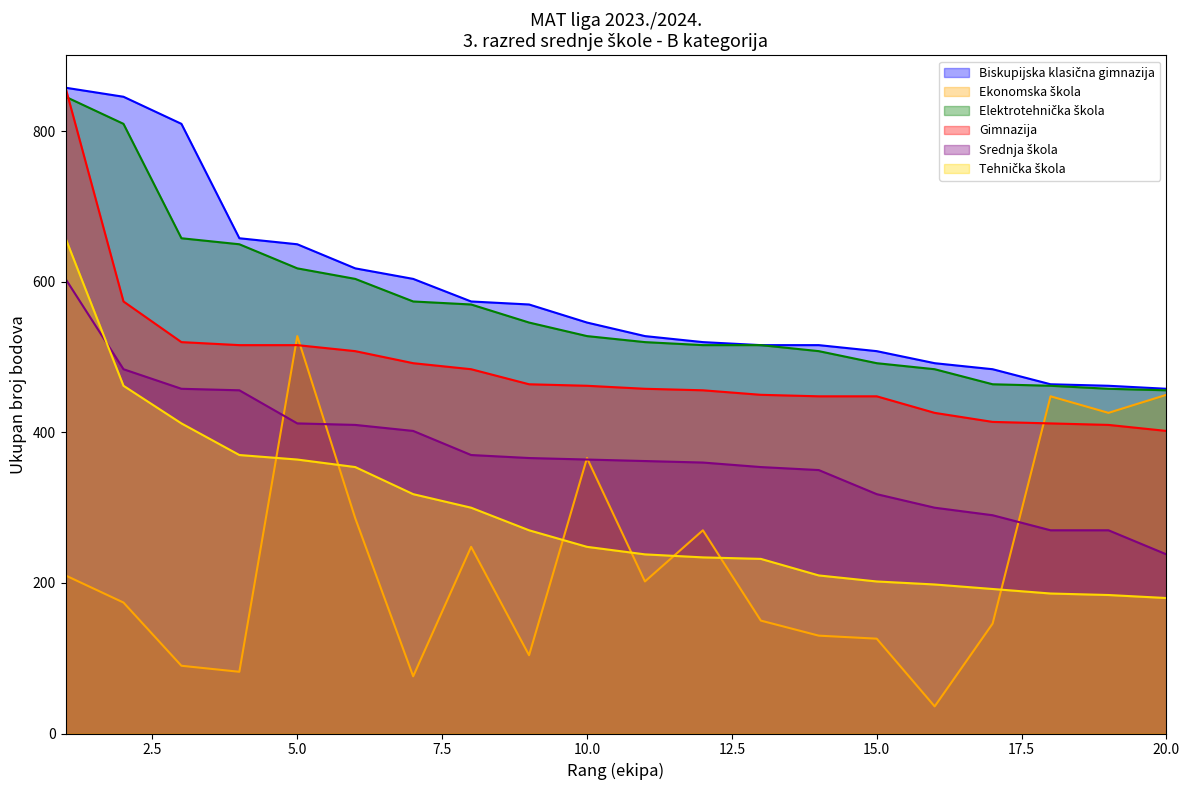

What is the total value across all series at 9?

2320